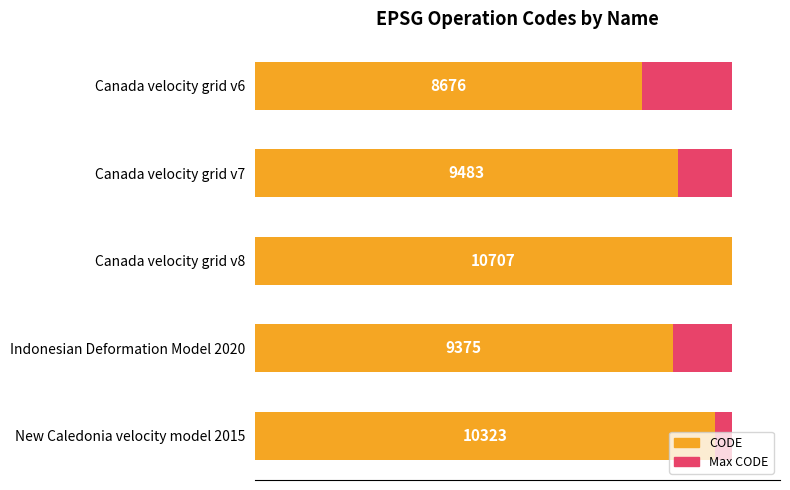

How many data points in CODE are less than 9483?

2